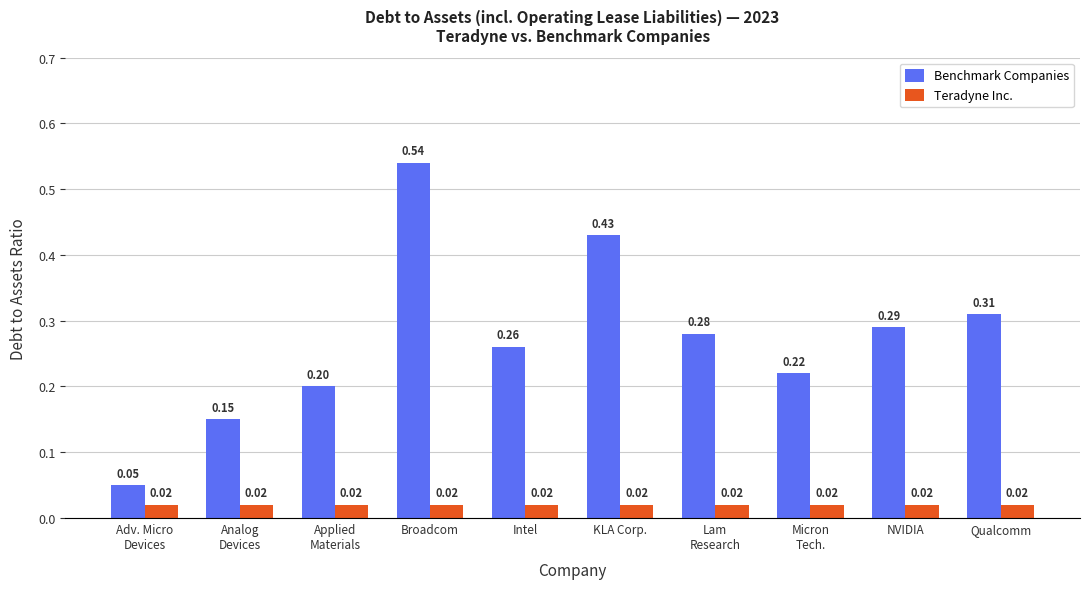

What is the sum of all Benchmark Companies values?

2.7